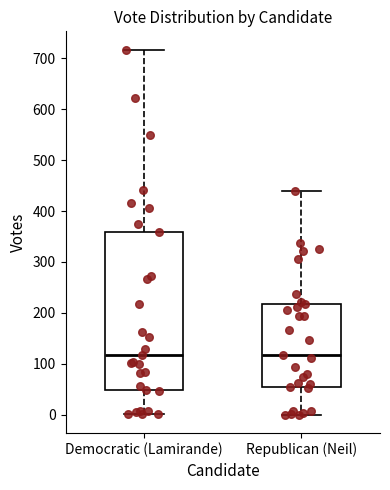

Where does the median line of the box for Republican (Neil) sit on the y-axis? The values are not printed on the chart, so give them approximately, as read against the axis.

120